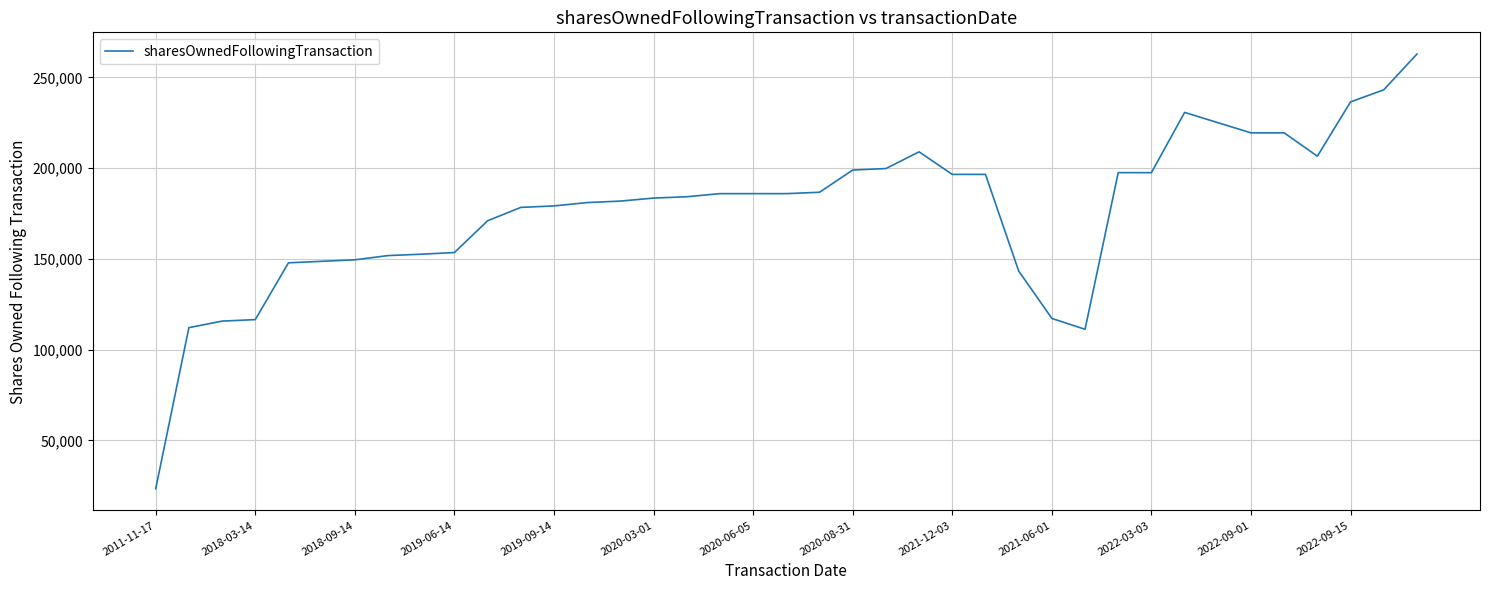

What is the smallest value displayed?

23377